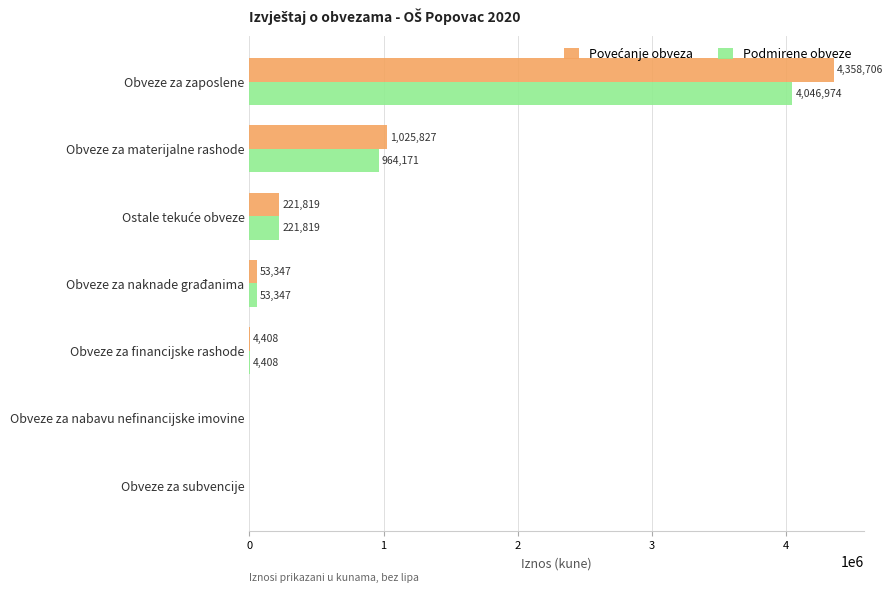

At which category is the sum across all series the highest?

Obveze za zaposlene